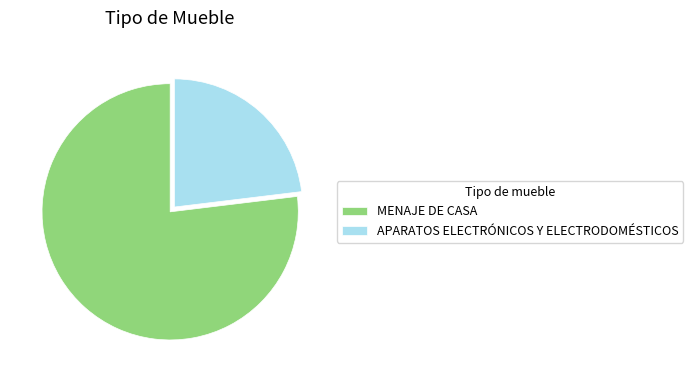

Which has a higher value, MENAJE DE CASA or APARATOS ELECTRÓNICOS Y ELECTRODOMÉSTICOS?

MENAJE DE CASA